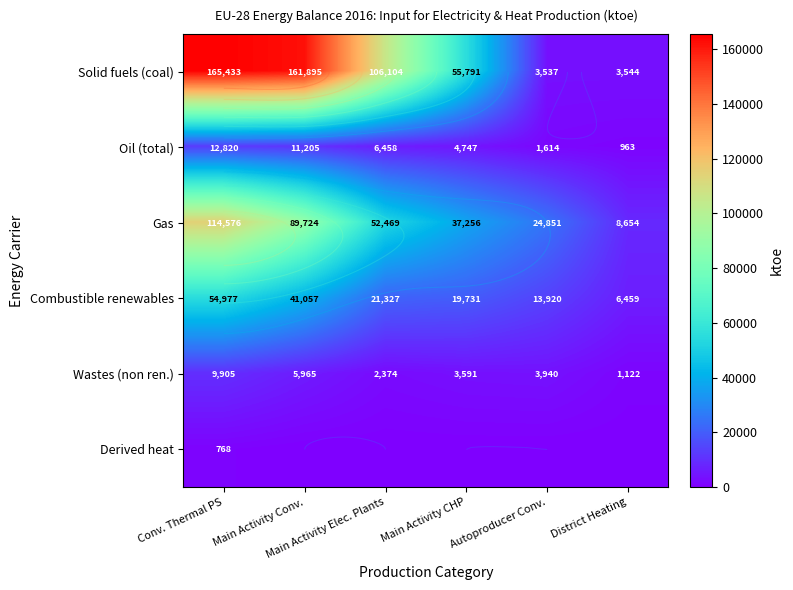

Which series has the largest range (max minus min)?

Solid fuels (coal)